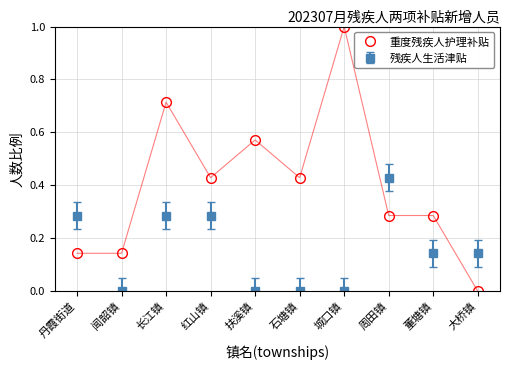

How many series are shown in this chart?

2